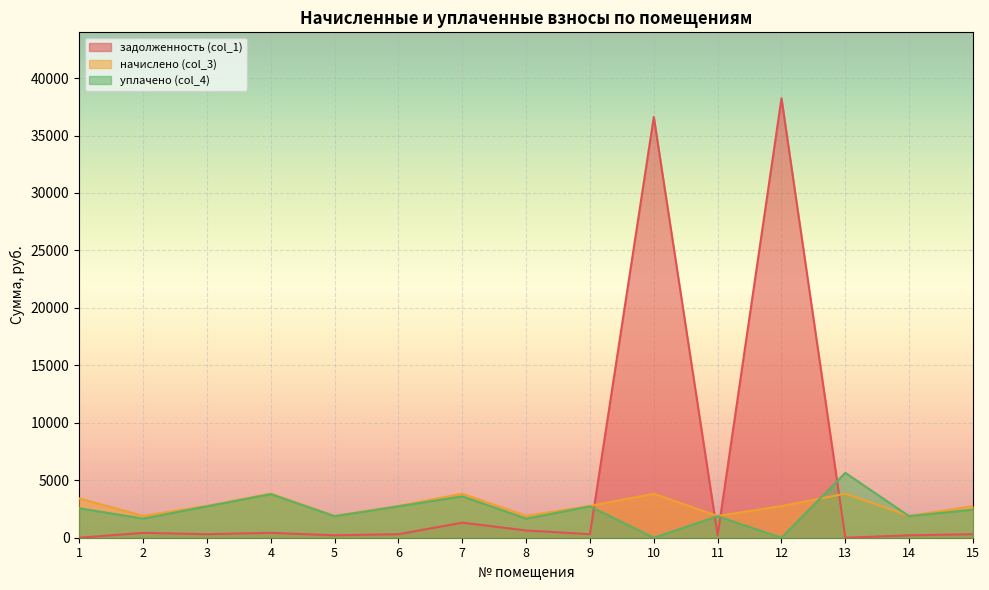

Which has a higher value, 11 or 13?

11